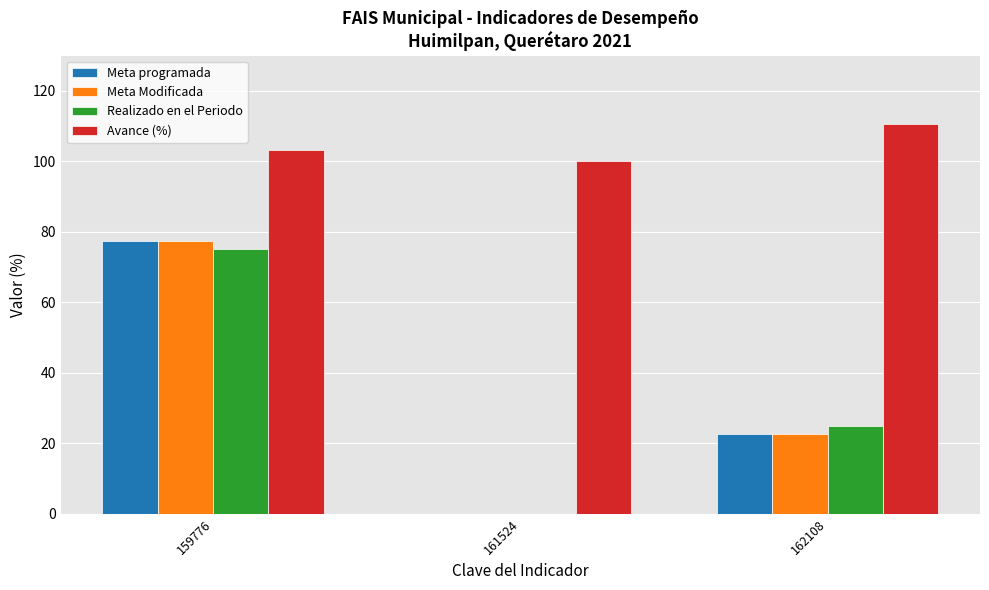

The Realizado en el Periodo series shows 130.6 at 159776. True or false?

False